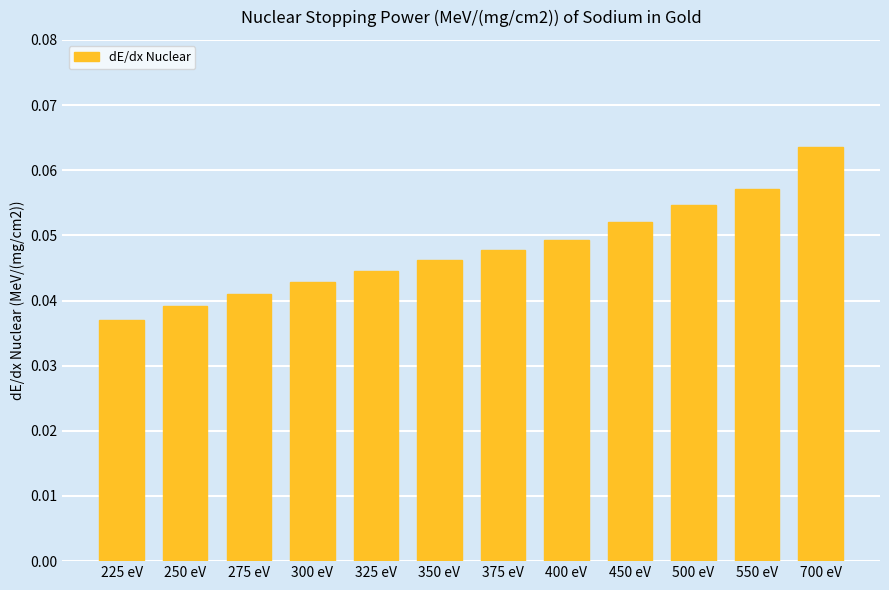

The value at 550 eV is 0.0. True or false?

False